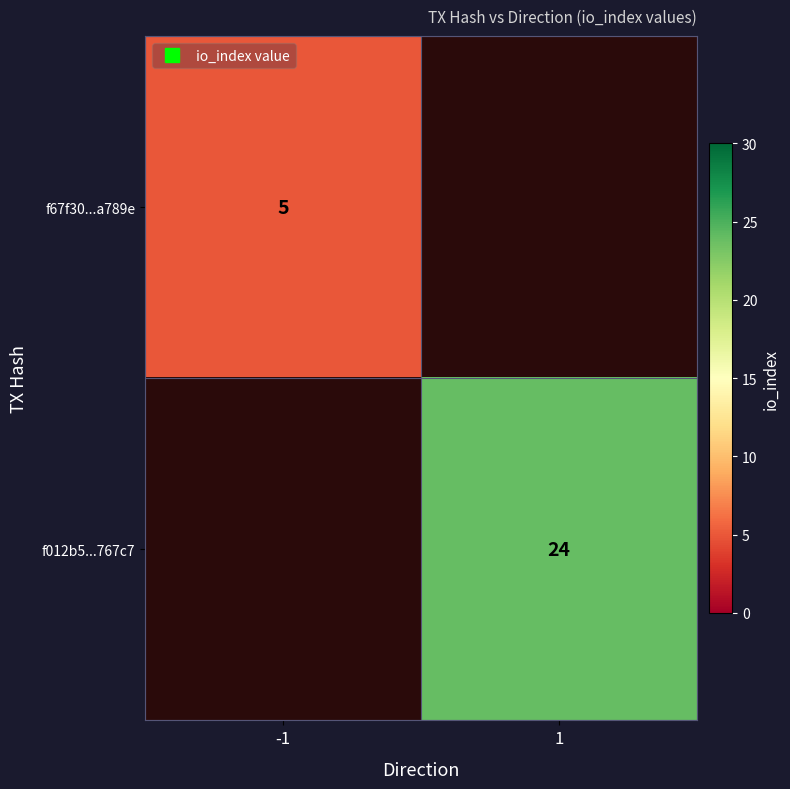

What is the sum of the f67f30...a789e values at 1 and -1?

5